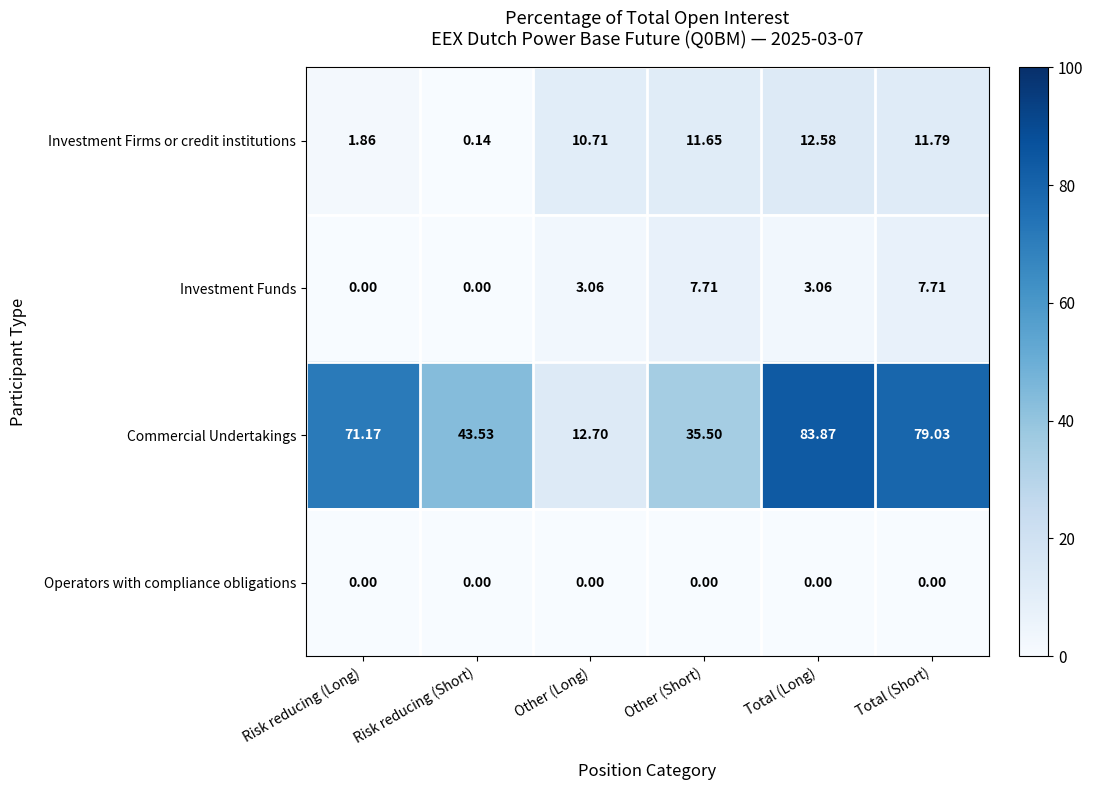

Rank the series by their maximum value, from highest to lowest.

Commercial Undertakings, Investment Firms or credit institutions, Investment Funds, Operators with compliance obligations